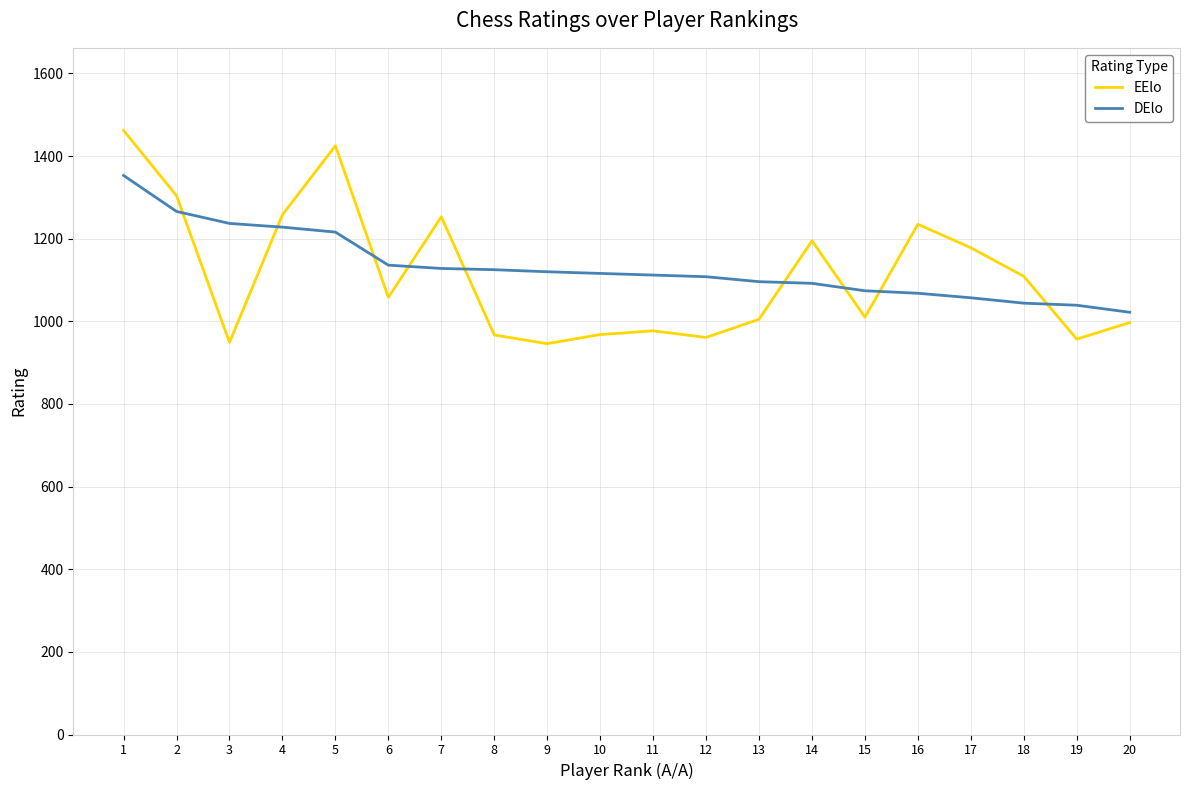

True or false: EElo has more than 1 interior local peaks.

True